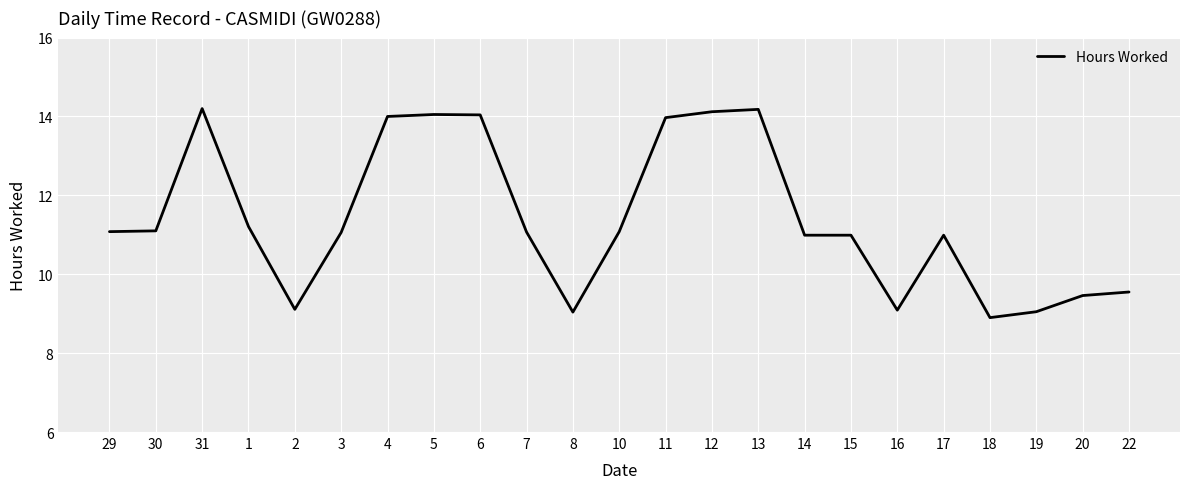

What is the difference between the values at 16 and 18?

0.2